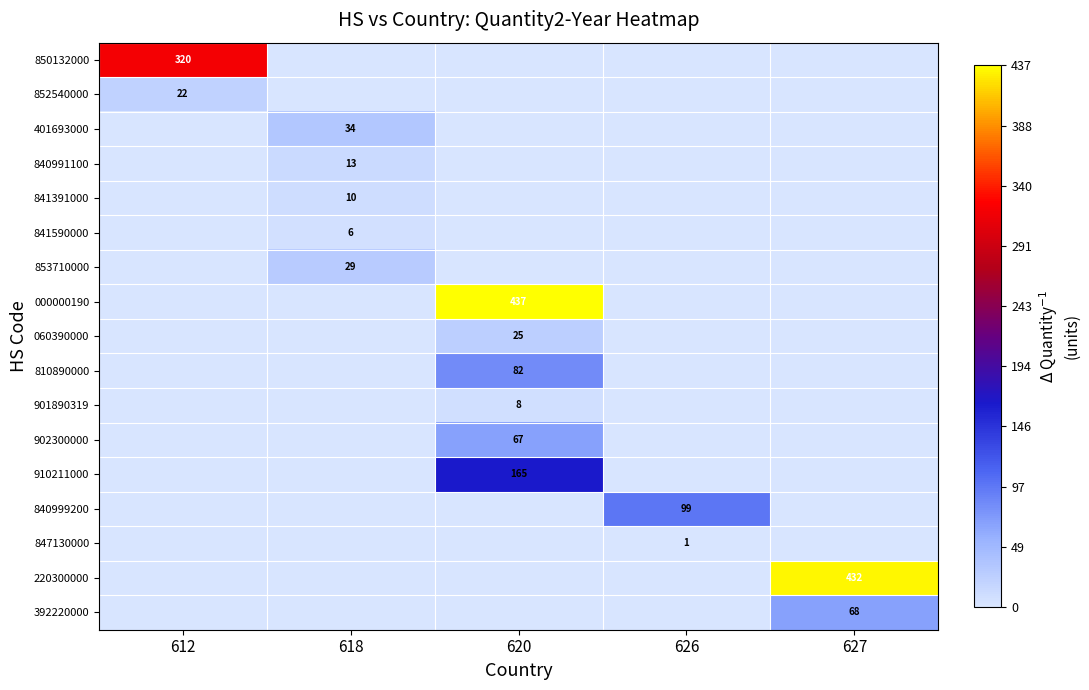

At how many categories does at least one series exceed 203?

3